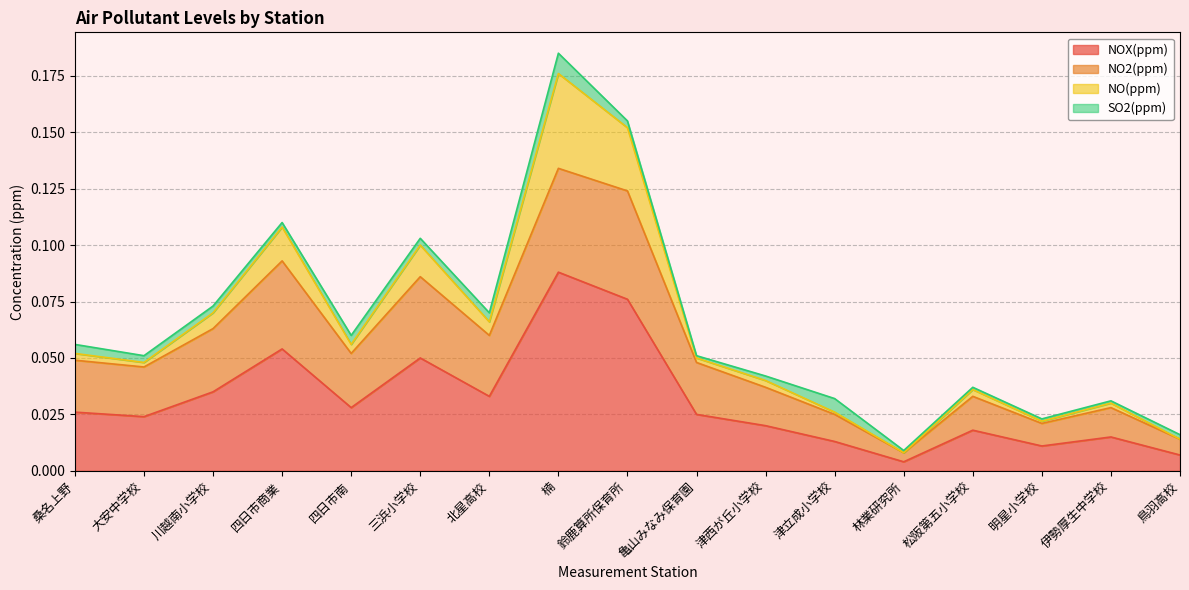

Which category has the highest value in the NOX(ppm) series?

楠